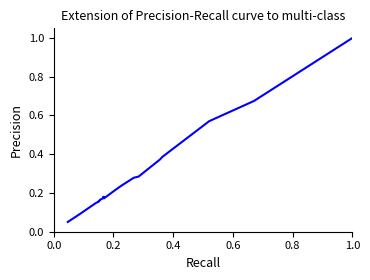

What is the maximum value shown in the chart?

1.0